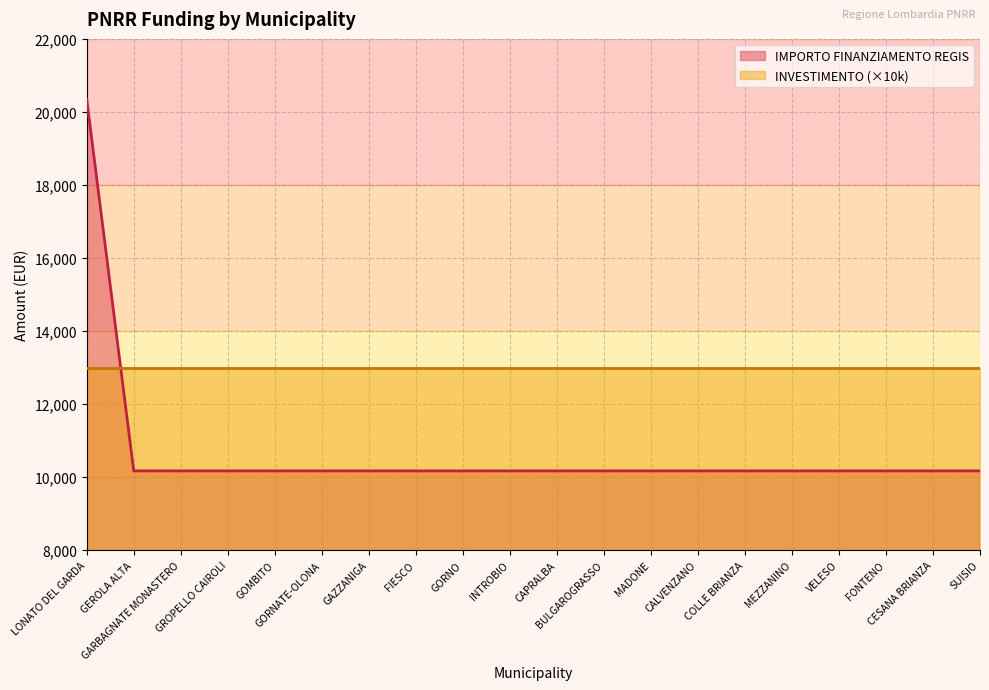

What position from the right is INTROBIO?

11